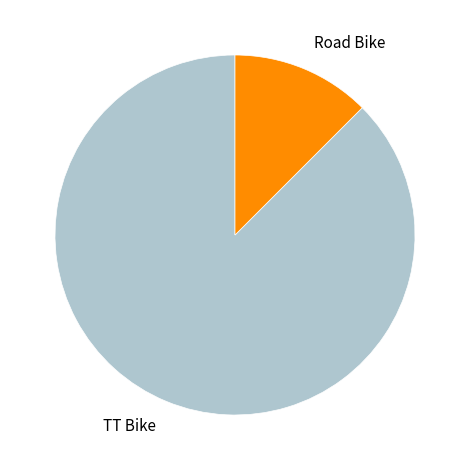

Does Road Bike represent more than half of the total?

No